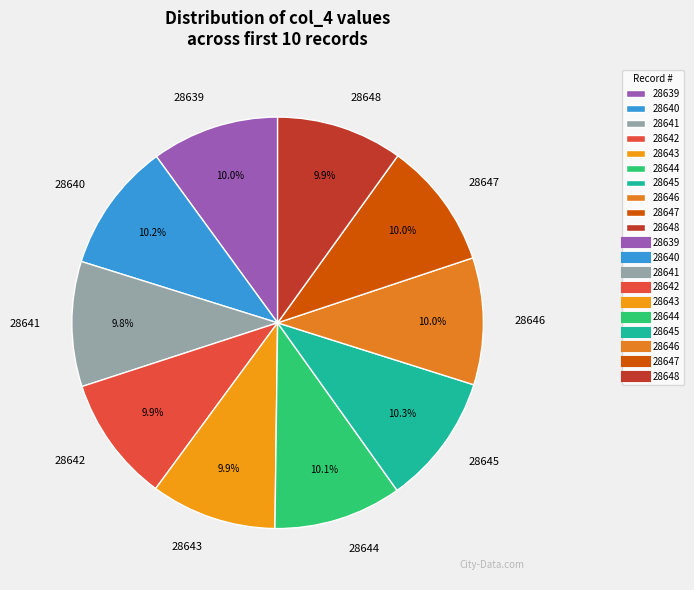

Count the number of slices in the pie.

10